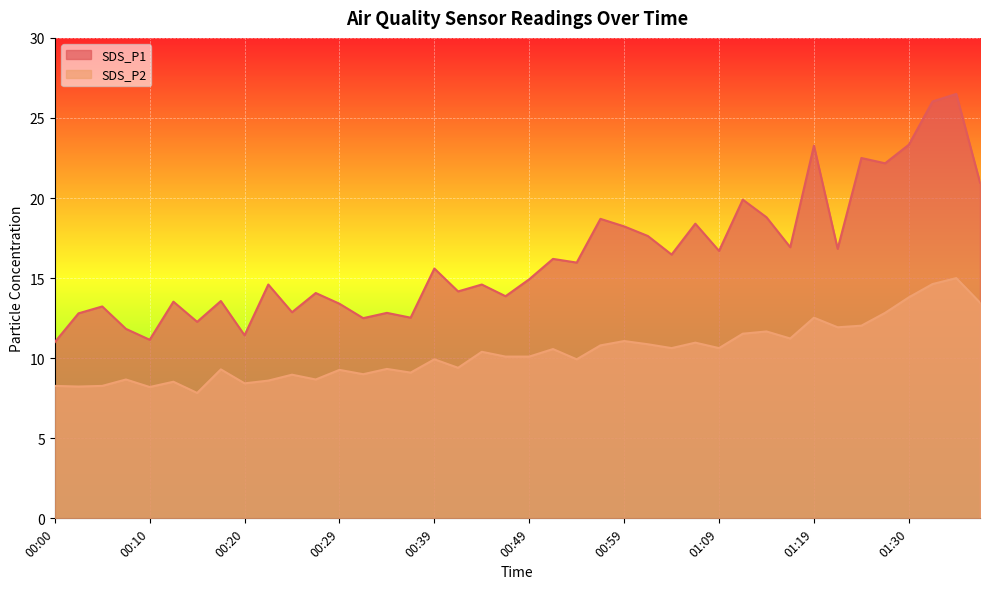

True or false: SDS_P1 and SDS_P2 intersect in this chart.

False